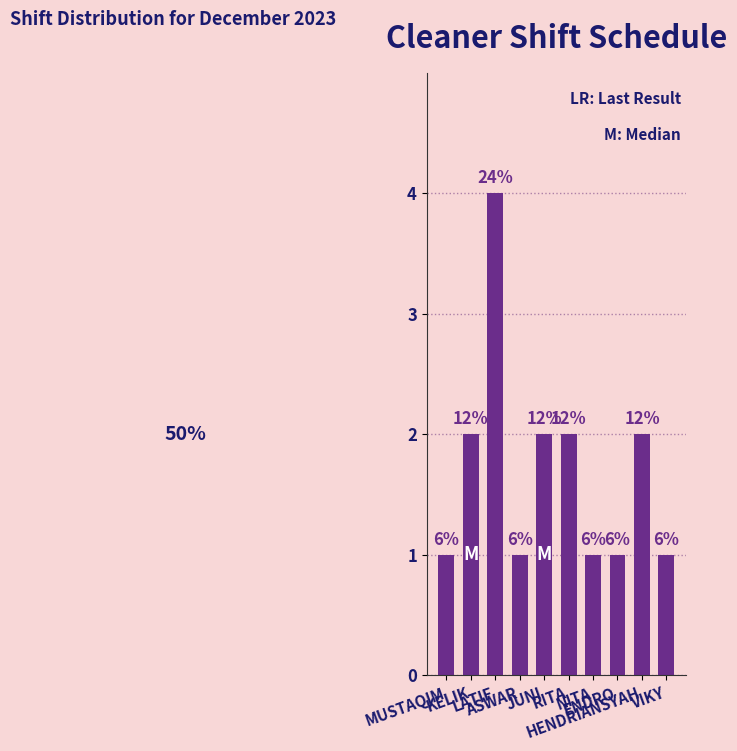

How many bars are there in total?

10